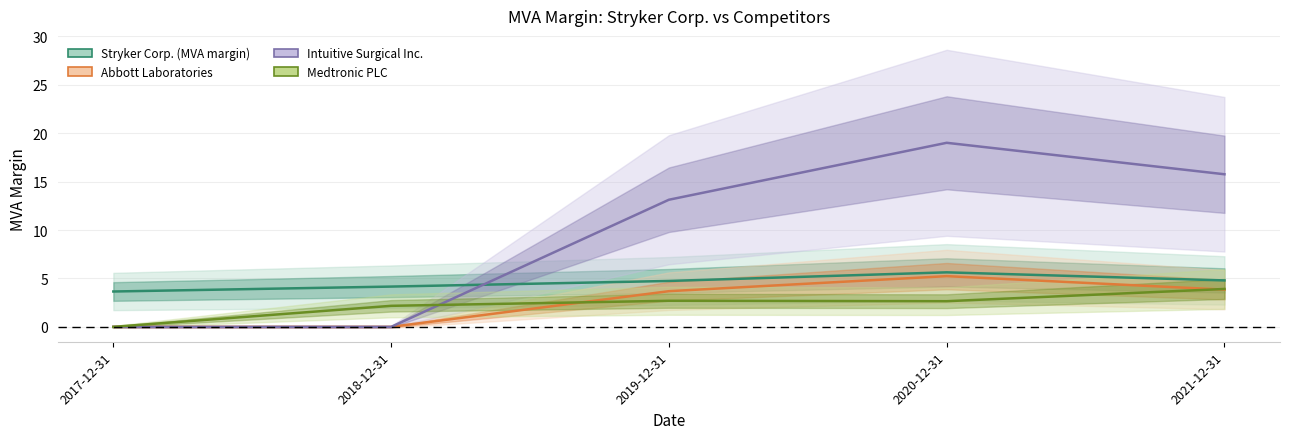

Rank the series by their maximum value, from lowest to highest.

Medtronic PLC, Abbott Laboratories, Stryker Corp. (MVA margin), Intuitive Surgical Inc.